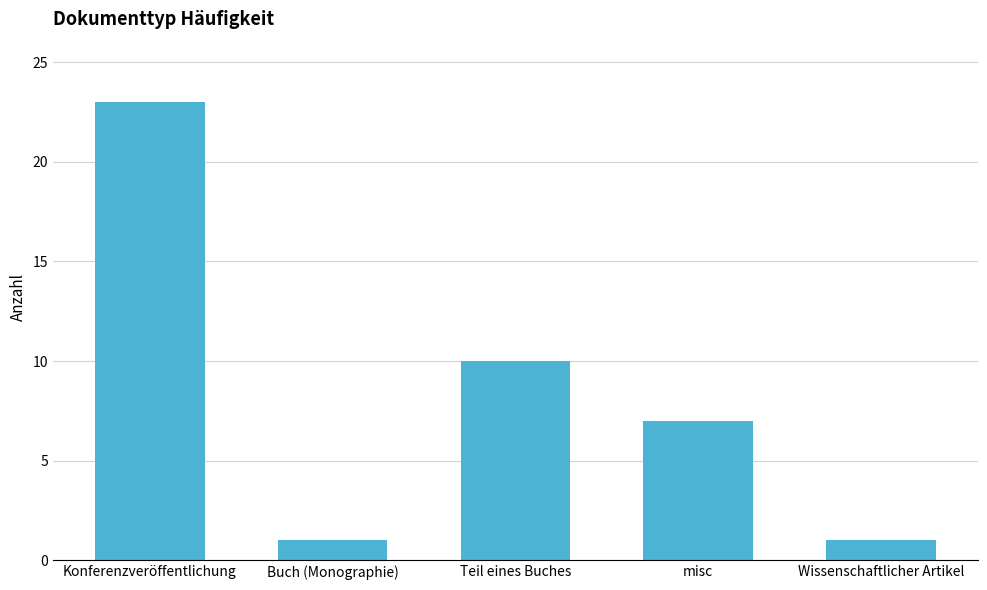

What is the label of the 5th bar from the right?

Konferenzveröffentlichung